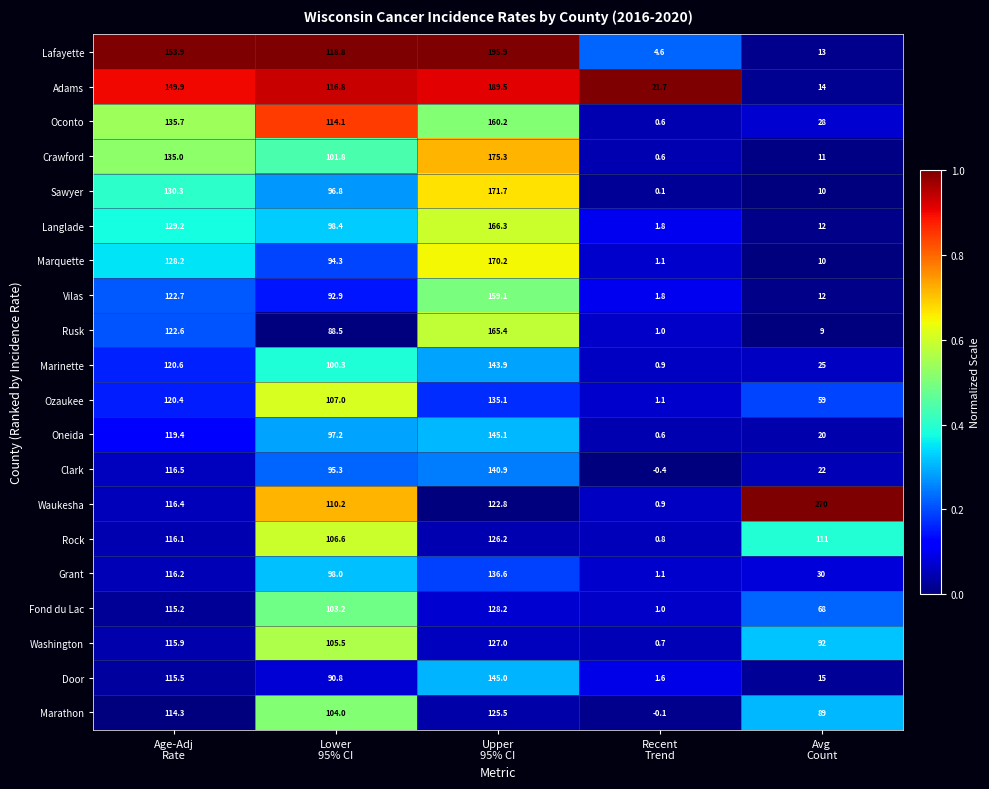

Which series has the widest spread of values?

Waukesha